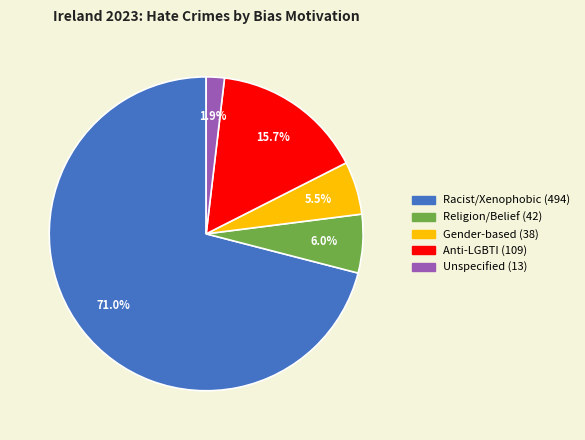

Is there a majority slice in this chart?

Yes